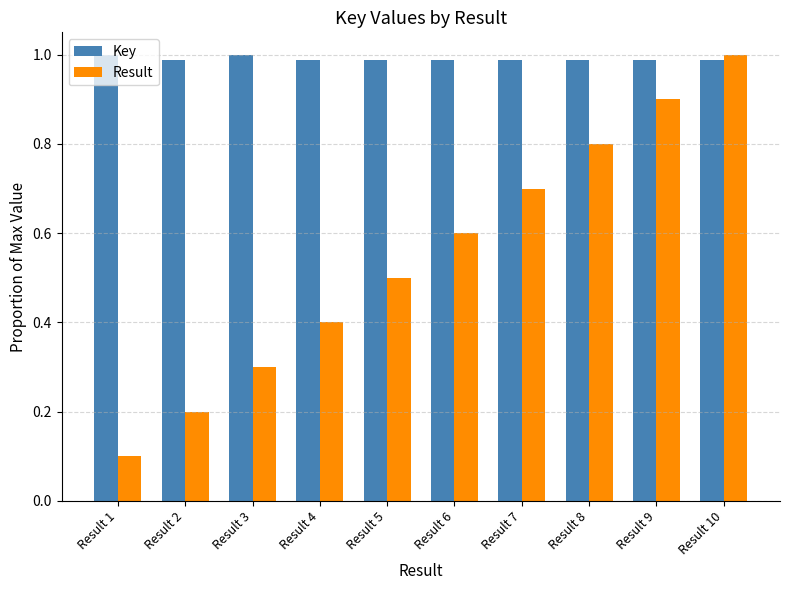

Rank the categories by Result value from lowest to highest.

Result 1, Result 2, Result 3, Result 4, Result 5, Result 6, Result 7, Result 8, Result 9, Result 10